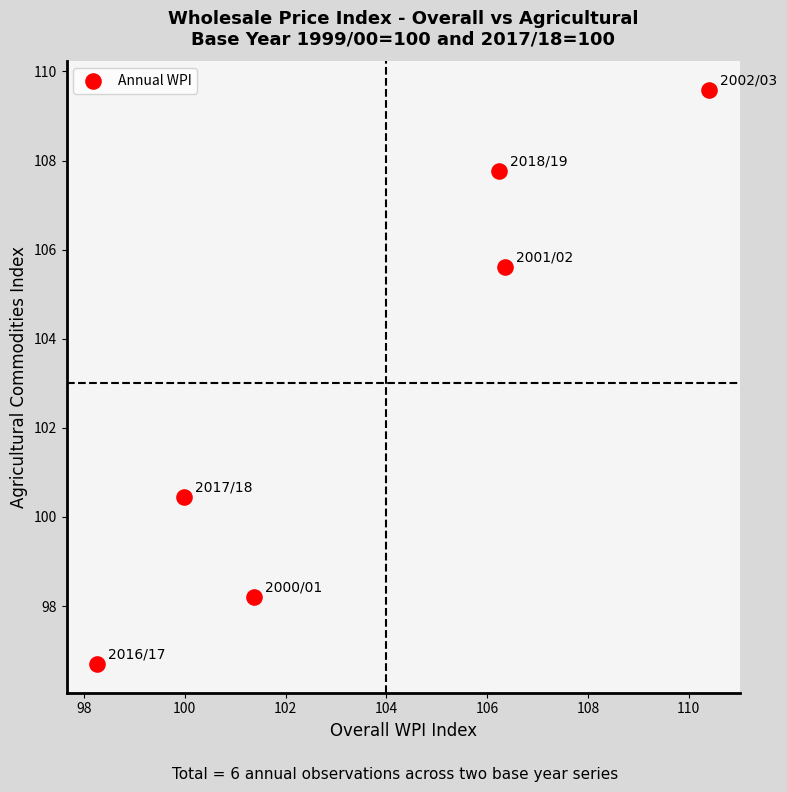

What is the range of Y values (max minus min)?

12.9